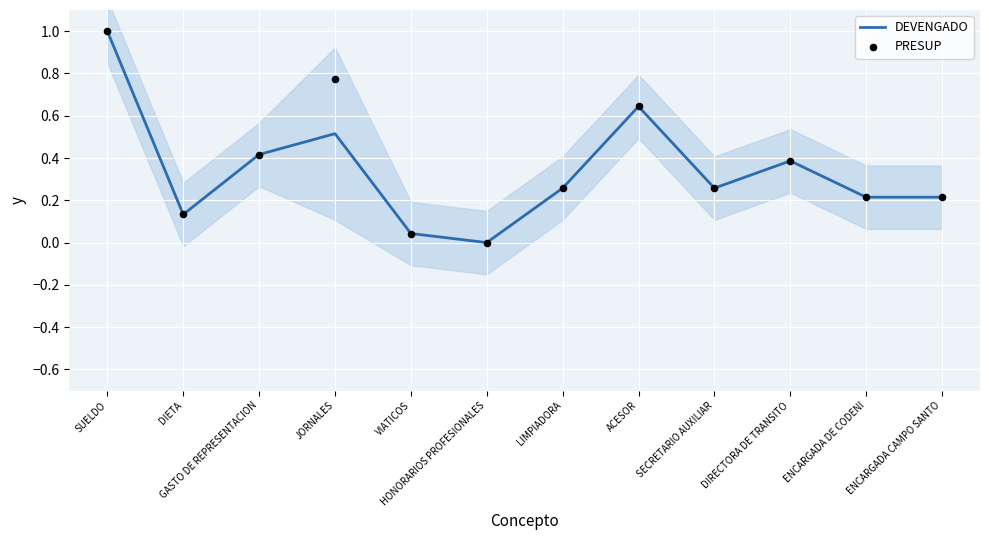

At which category is the sum across all series the highest?

SUELDO